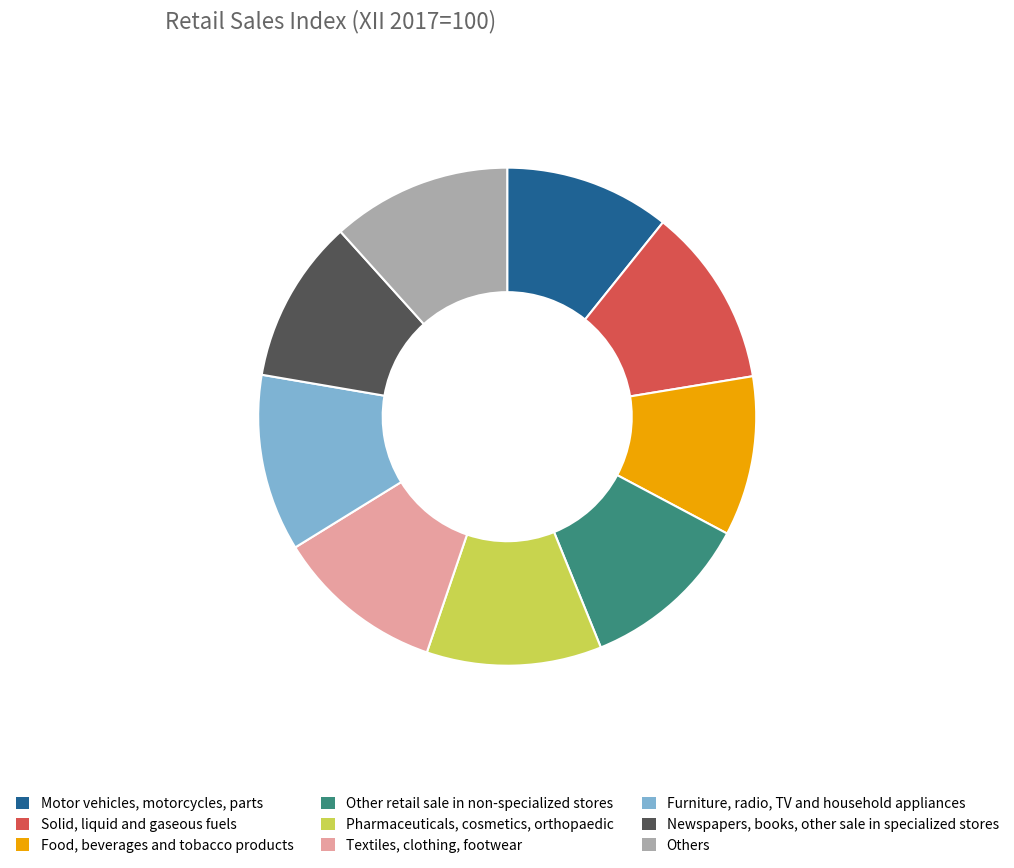

The Other retail sale in non-specialized stores slice represents 11% of the pie. True or false?

True